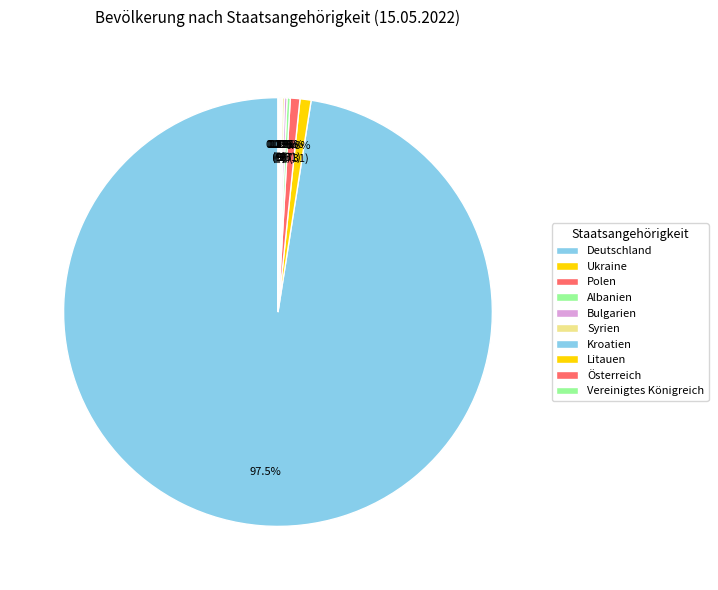

True or false: Vereinigtes Königreich accounts for 0% of the total.

True